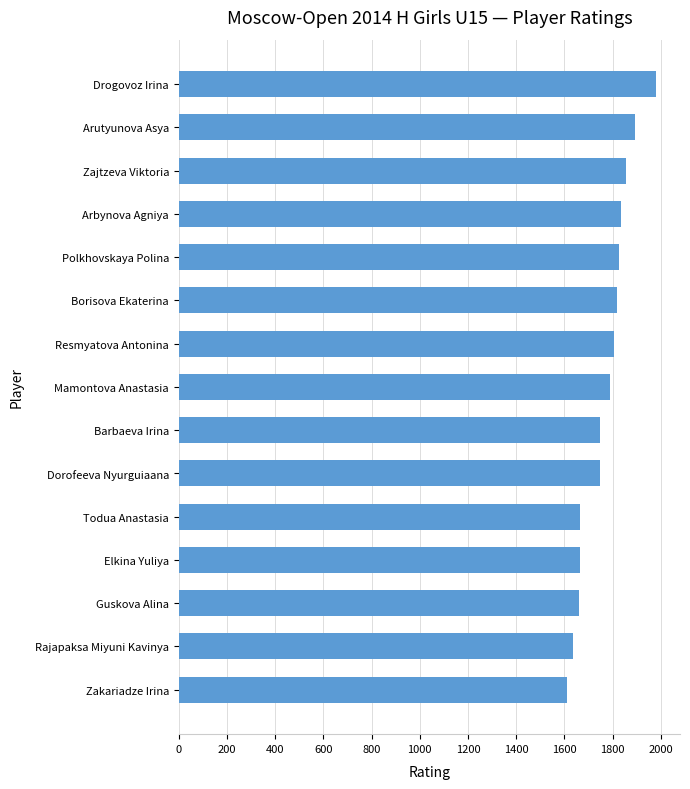

Count the number of data series in this chart.

1